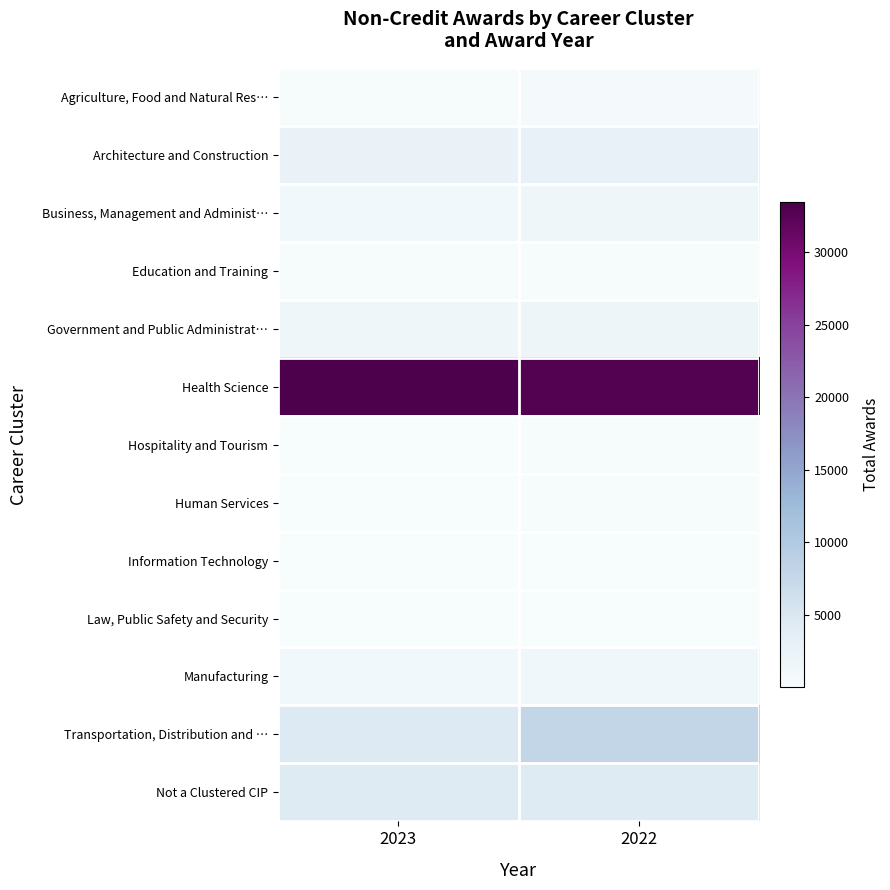

At 2022, list the series in order from largest to smallest.

Health Science, Transportation, Distribution and …, Not a Clustered CIP, Architecture and Construction, Government and Public Administrat…, Business, Management and Administ…, Manufacturing, Agriculture, Food and Natural Res…, Education and Training, Hospitality and Tourism, Human Services, Law, Public Safety and Security, Information Technology